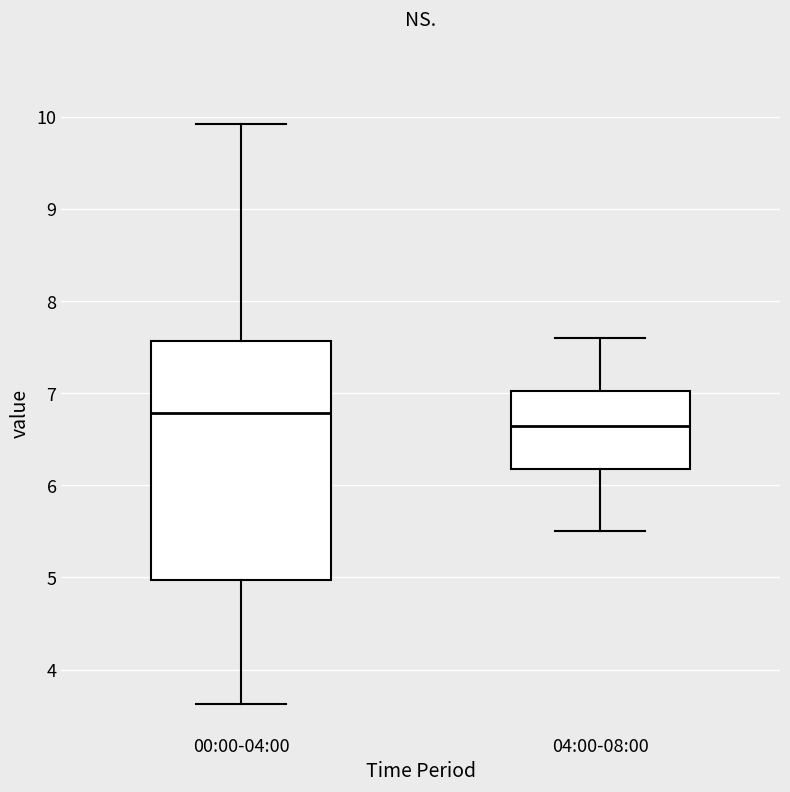

Reading left to right, read every box against the y-axis: the position of its median line, the range the box covers, and the ends of its whiskers. The values are not printed on the chart, so give them approximately, as read against the axis.

00:00-04:00: median 6.8, box 5.0 to 7.6, whiskers 3.6 to 9.9
04:00-08:00: median 6.7, box 6.2 to 7.0, whiskers 5.5 to 7.6